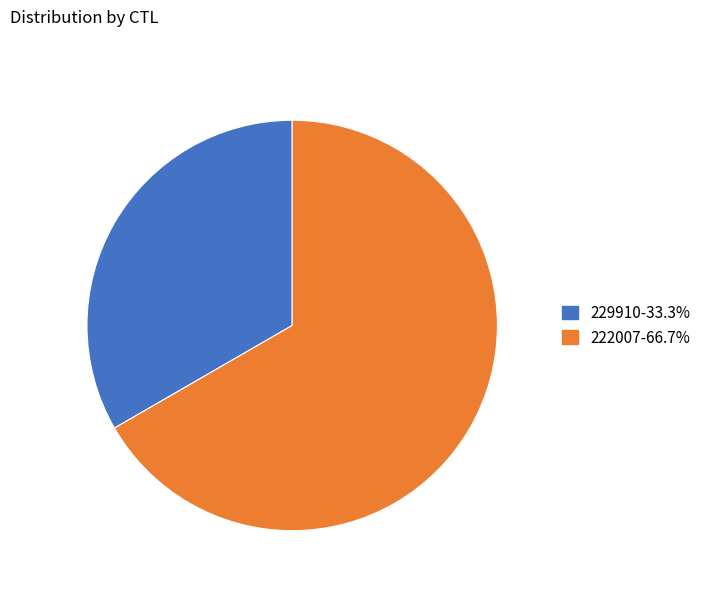

Is there any slice that represents more than half of the pie?

Yes